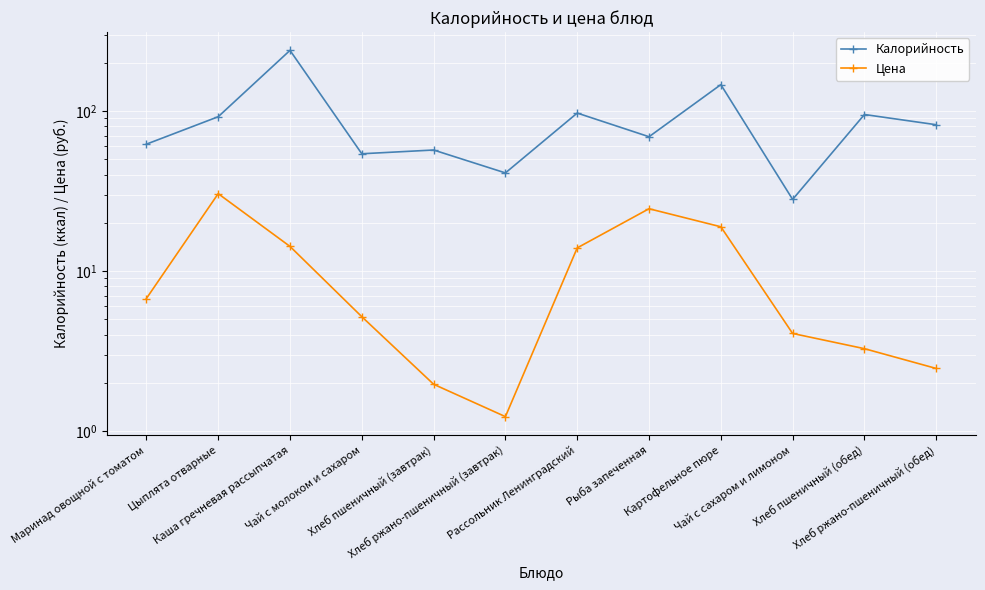

Reading right to left, what are all the values shown in this chart?

Калорийность: Хлеб ржано-пшеничный (обед)=82.0	Хлеб пшеничный (обед)=95.0	Чай с сахаром и лимоном=28.0	Картофельное пюре=146.0	Рыба запеченная=69.0	Рассольник Ленинградский=97.0	Хлеб ржано-пшеничный (завтрак)=41.0	Хлеб пшеничный (завтрак)=57.0	Чай с молоком и сахаром=54.0	Каша гречневая рассыпчатая=239.0	Цыплята отварные=92.0	Маринад овощной с томатом=62.0
Цена: Хлеб ржано-пшеничный (обед)=2.5	Хлеб пшеничный (обед)=3.3	Чай с сахаром и лимоном=4.1	Картофельное пюре=18.9	Рыба запеченная=24.5	Рассольник Ленинградский=13.9	Хлеб ржано-пшеничный (завтрак)=1.2	Хлеб пшеничный (завтрак)=2.0	Чай с молоком и сахаром=5.2	Каша гречневая рассыпчатая=14.2	Цыплята отварные=30.4	Маринад овощной с томатом=6.7